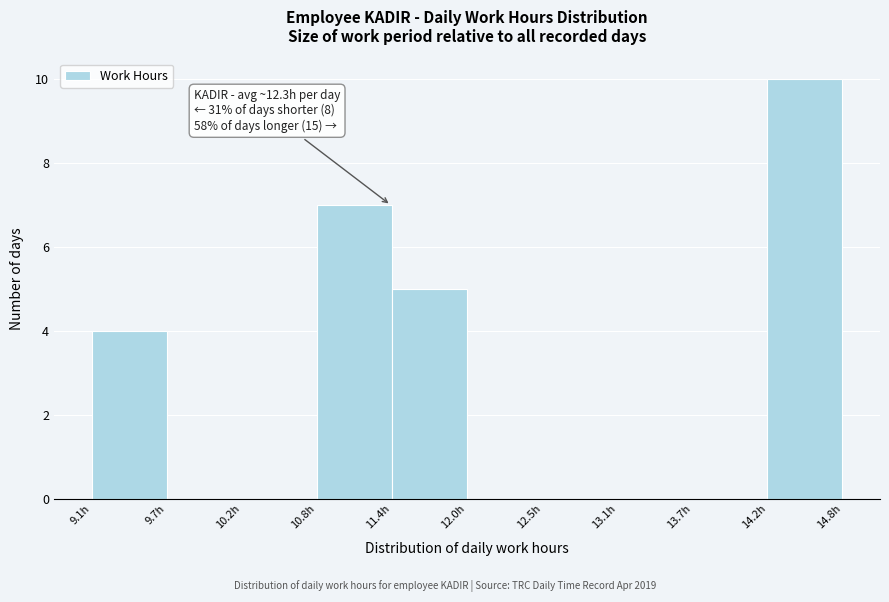

Over which range of the x-axis is the bar tallest?

14.2 to 14.8